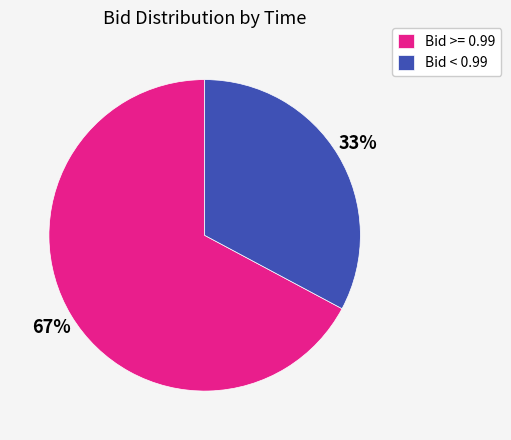

True or false: Bid < 0.99 accounts for 26% of the total.

False